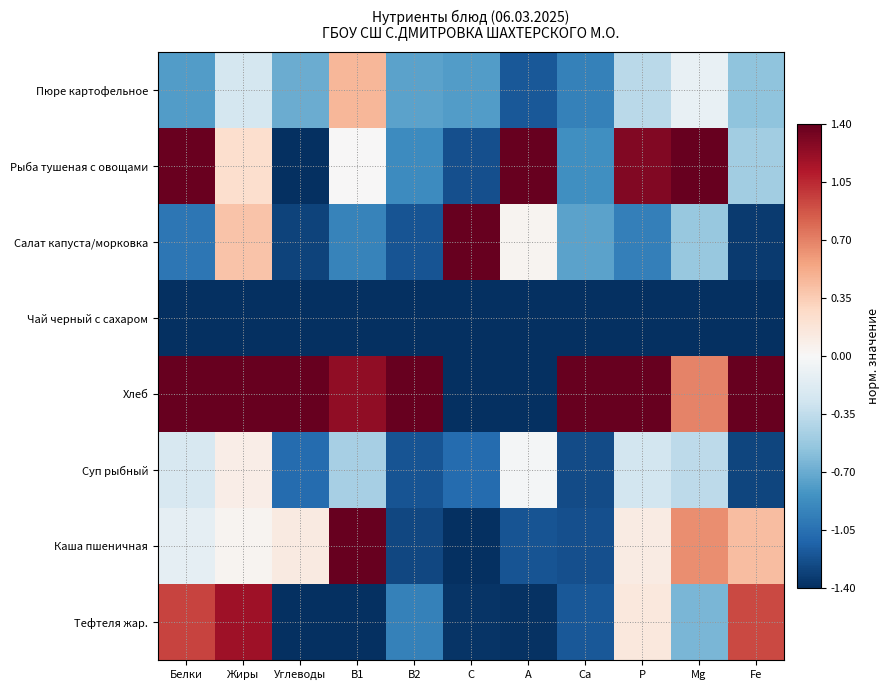

Reading left to right, transcribe all the data shown in this chart.

Пюре картофельное: Белки=-0.8	Жиры=-0.2	Углеводы=-0.7	В1=0.5	В2=-0.7	С=-0.8	А=-1.2	Са=-0.9	Р=-0.4	Мg=-0.1	Fe=-0.6
Рыба тушеная с овощами: Белки=1.4	Жиры=0.2	Углеводы=-1.4	В1=0.0	В2=-0.9	С=-1.2	А=1.4	Са=-0.9	Р=1.3	Мg=1.4	Fe=-0.5
Салат капуста/морковка: Белки=-1.0	Жиры=0.4	Углеводы=-1.3	В1=-0.9	В2=-1.2	С=1.4	А=0.0	Са=-0.7	Р=-1.0	Мg=-0.5	Fe=-1.3
Чай черный с сахаром: Белки=-1.4	Жиры=-1.4	Углеводы=-1.4	В1=-1.4	В2=-1.4	С=-1.4	А=-1.4	Са=-1.4	Р=-1.4	Мg=-1.4	Fe=-1.4
Хлеб: Белки=1.4	Жиры=1.4	Углеводы=1.4	В1=1.2	В2=1.4	С=-1.4	А=-1.4	Са=1.4	Р=1.4	Мg=0.7	Fe=1.4
Суп рыбный: Белки=-0.2	Жиры=0.1	Углеводы=-1.1	В1=-0.5	В2=-1.2	С=-1.1	А=-0.0	Са=-1.3	Р=-0.3	Мg=-0.4	Fe=-1.3
Каша пшеничная: Белки=-0.1	Жиры=0.0	Углеводы=0.1	В1=1.4	В2=-1.3	С=-1.4	А=-1.2	Са=-1.2	Р=0.1	Мg=0.6	Fe=0.4
Тефтеля жар.: Белки=1.0	Жиры=1.2	Углеводы=-1.4	В1=-1.4	В2=-0.9	С=-1.4	А=-1.4	Са=-1.2	Р=0.1	Мg=-0.6	Fe=0.9